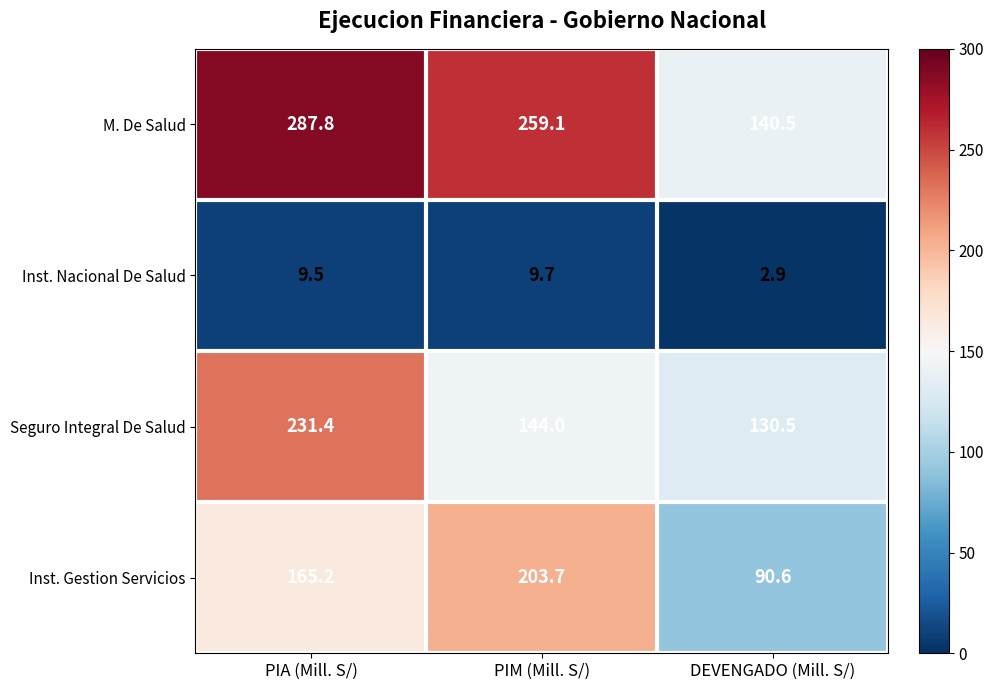

How many series are shown in this chart?

4